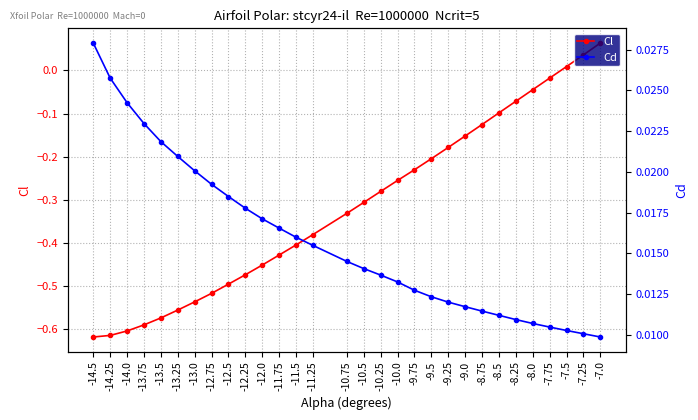

What is the difference between the highest and lowest values at -13.75?

0.6